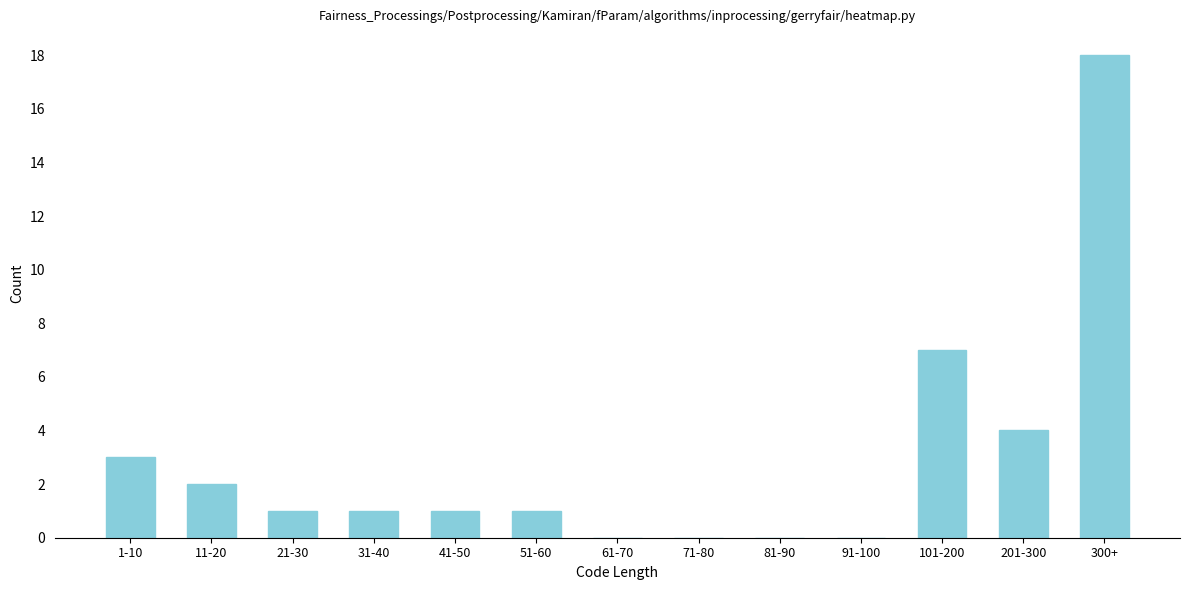

Reading left to right, transcribe all the data shown in this chart.

1-10=3	11-20=2	21-30=1	31-40=1	41-50=1	51-60=1	61-70=0	71-80=0	81-90=0	91-100=0	101-200=7	201-300=4	300+=18